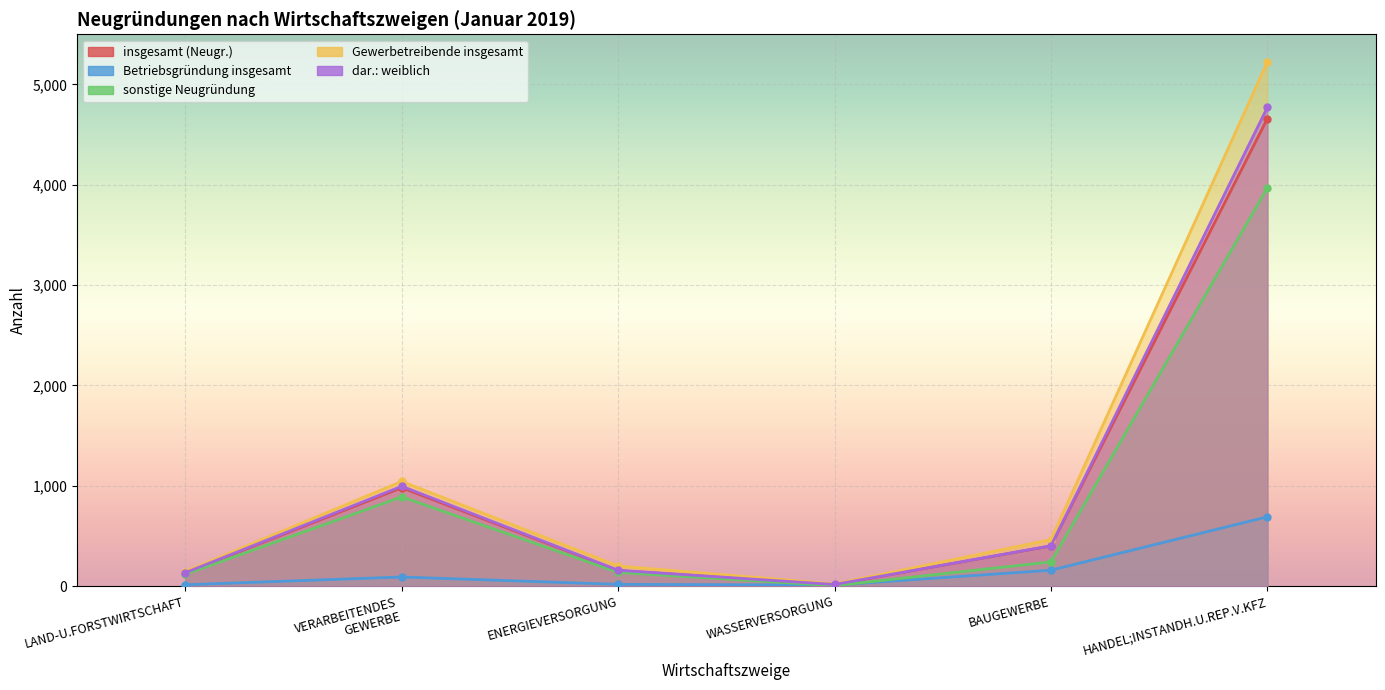

How many interior local peaks does the Betriebsgründung insgesamt series have?

1